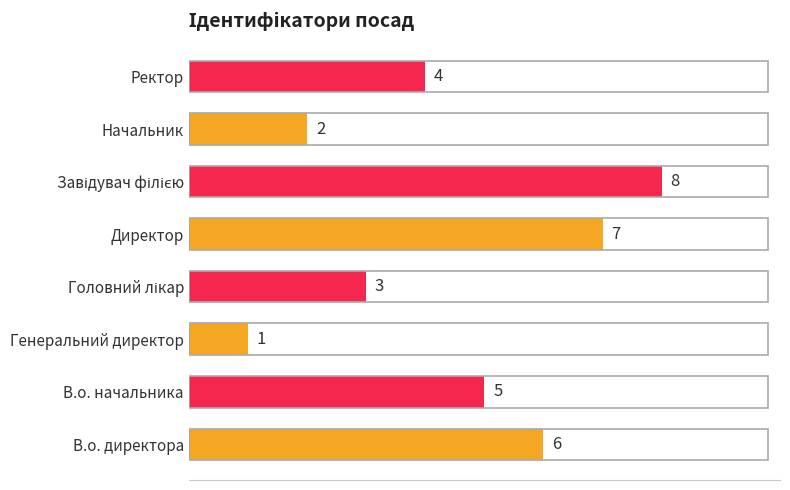

At which label is the value closest to 4?

Ректор